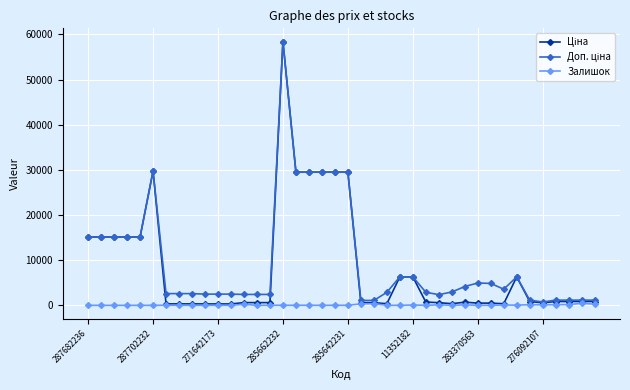

At how many categories does at least one series exceed 10515?

12